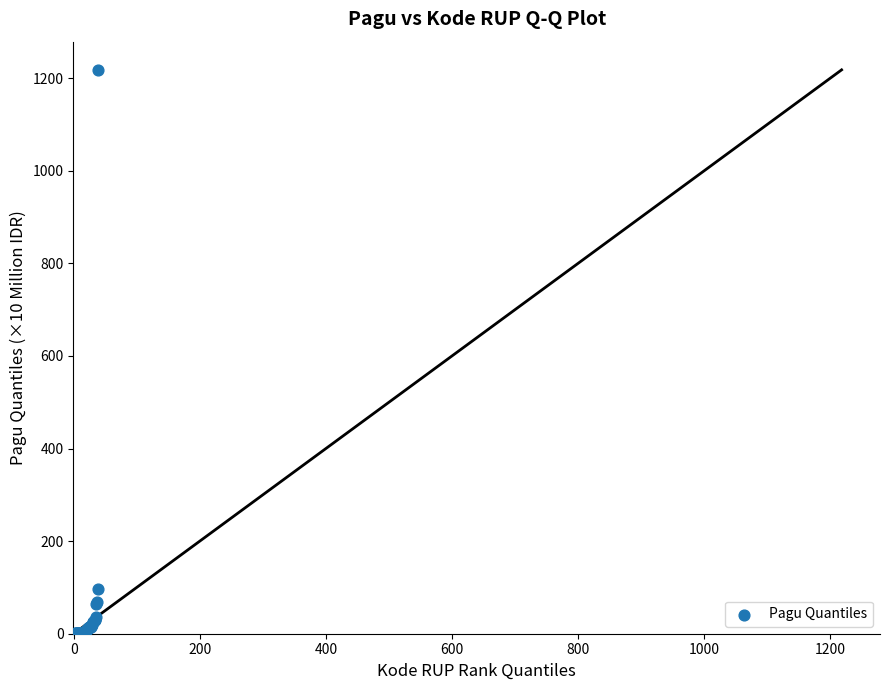

What Y value in the scatter plot is closest to 609?

97.2